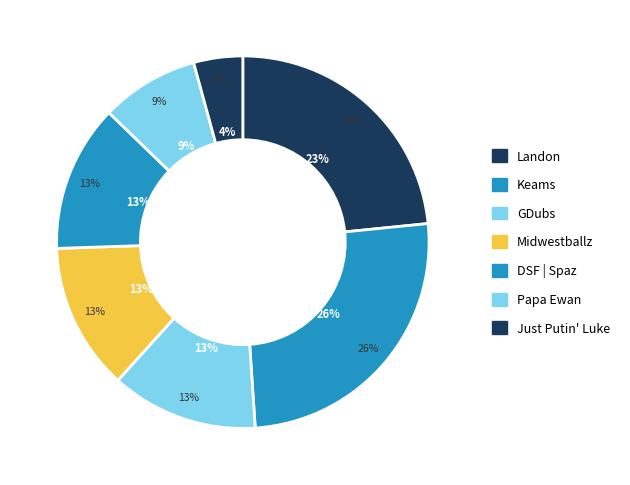

Does any single category account for the majority?

No